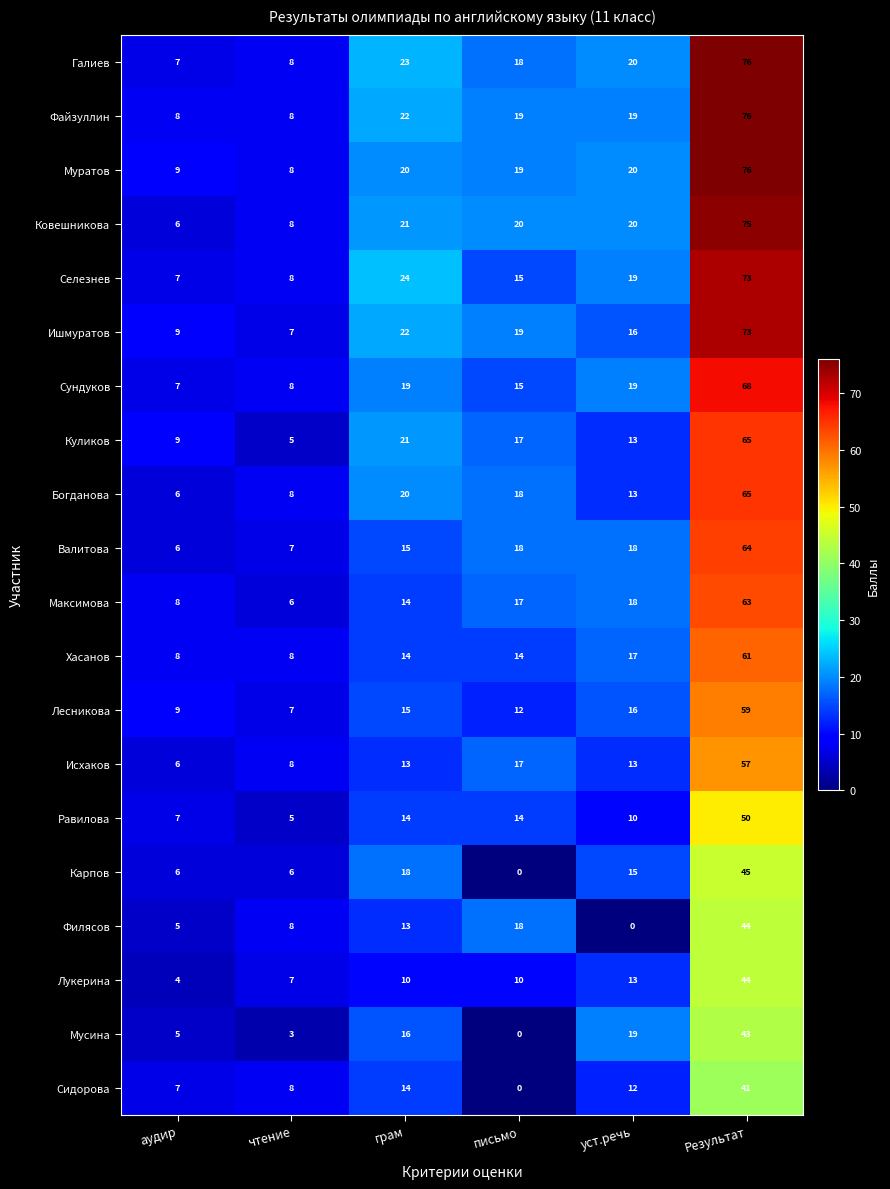

The Максимова series shows 18 at уст.речь. True or false?

True